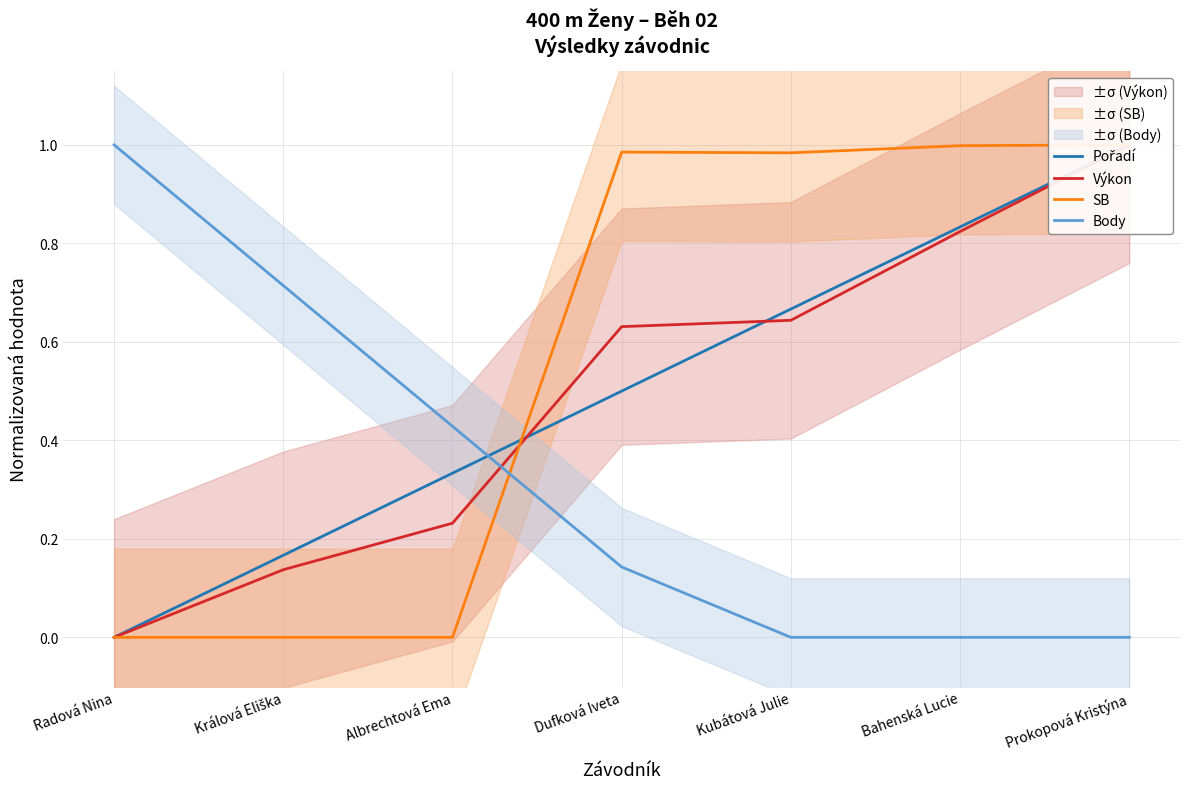

Which series ends up on top after the final intersection of Pořadí and Body?

Pořadí